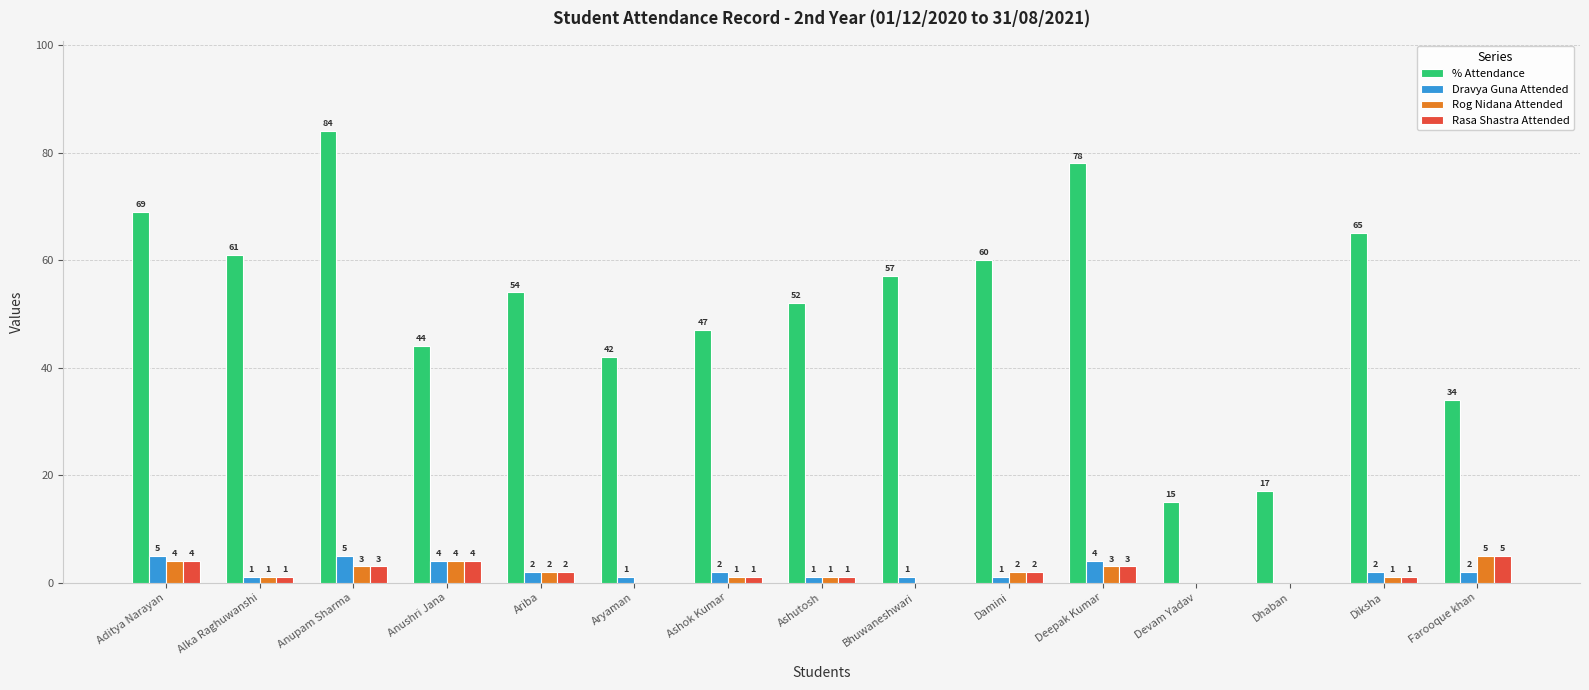

Which category has the highest value across all series?

Anupam Sharma